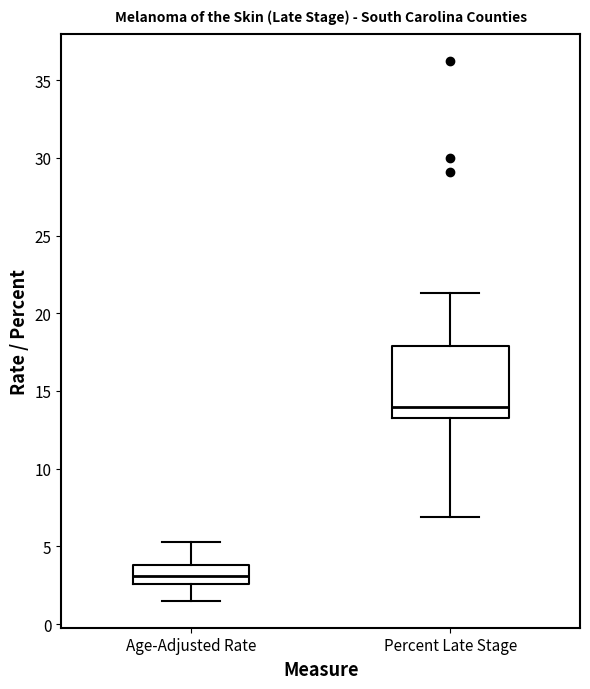

Where does the lower whisker of the box for Age-Adjusted Rate end on the y-axis? The values are not printed on the chart, so give them approximately, as read against the axis.

1.5